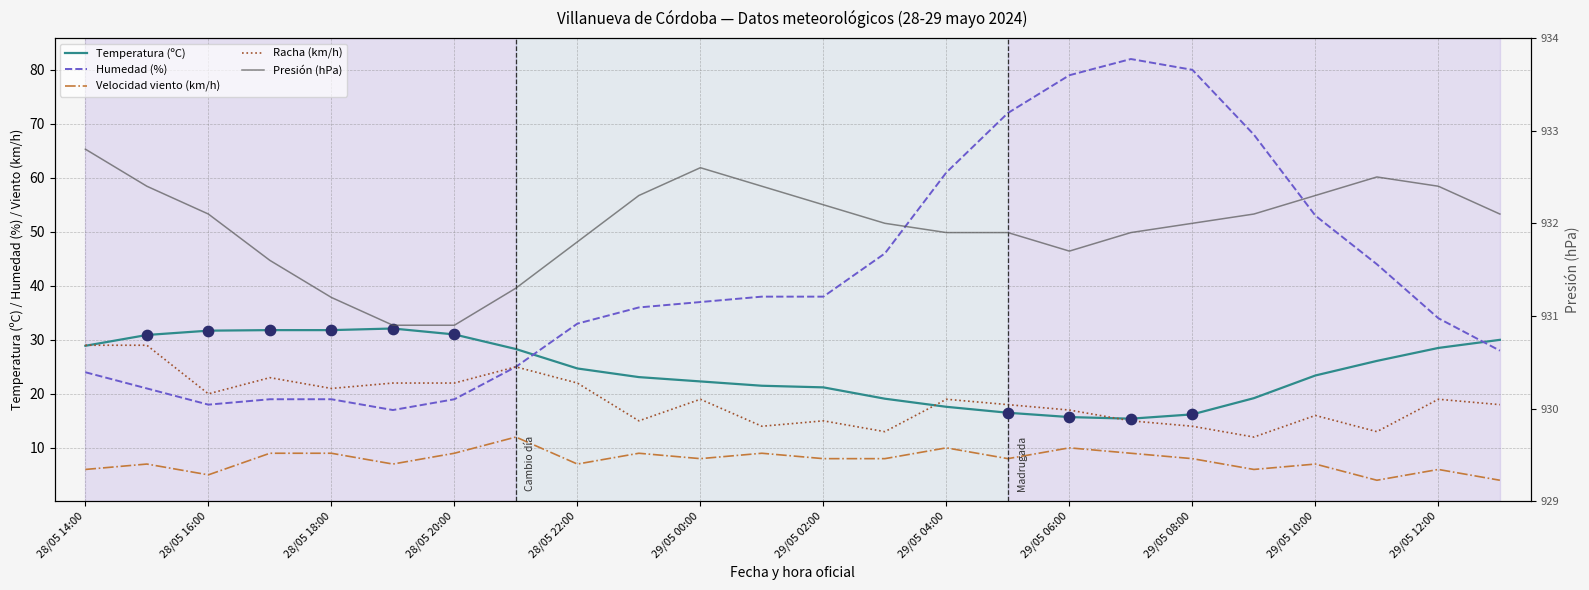

Which series reaches the minimum Y coordinate?

Velocidad viento (km/h)